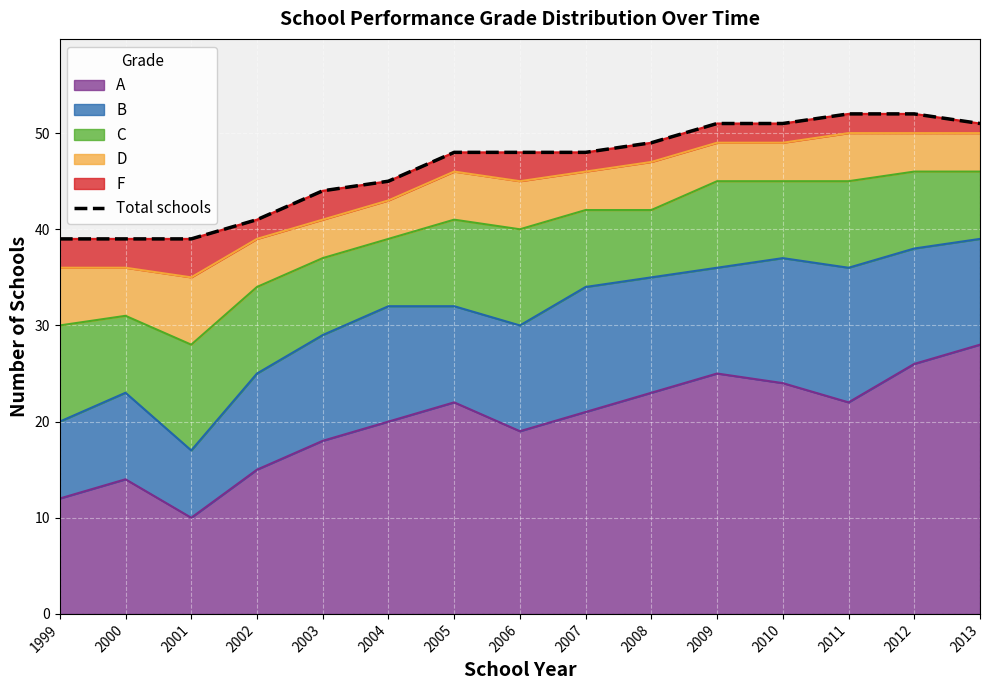

Reading left to right, what are all the values shown in this chart?

39	39	39	41	44	45	48	48	48	49	51	51	52	52	51